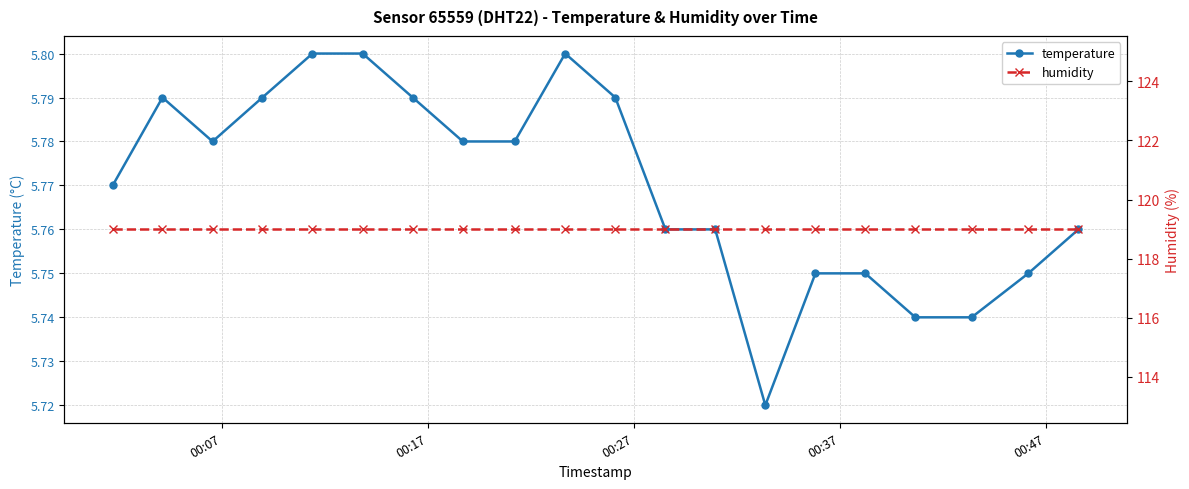

True or false: humidity has more than 1 interior local peaks.

False